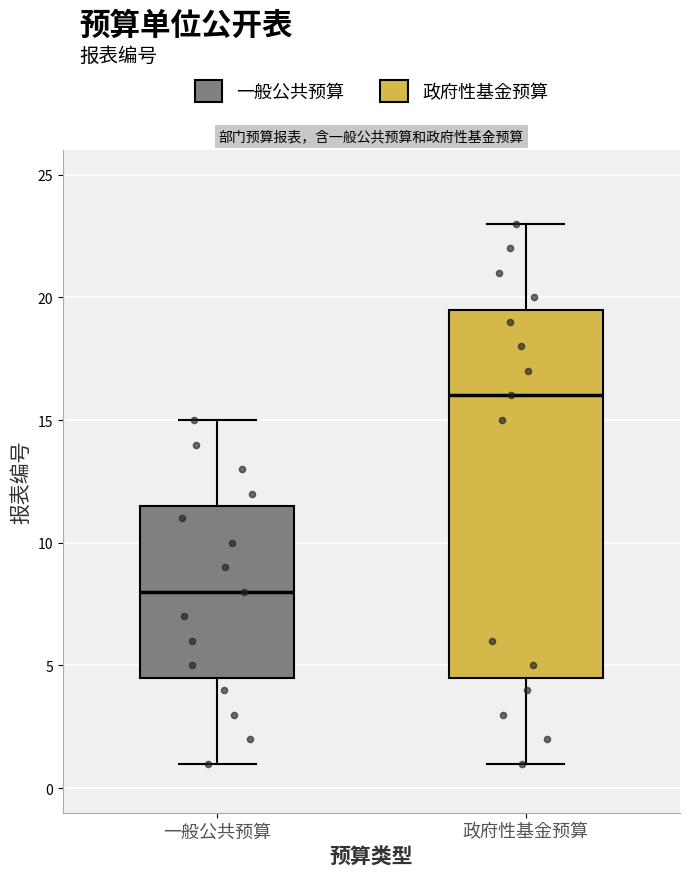

Which box is the tallest, from its lower edge to its upper edge?

政府性基金预算